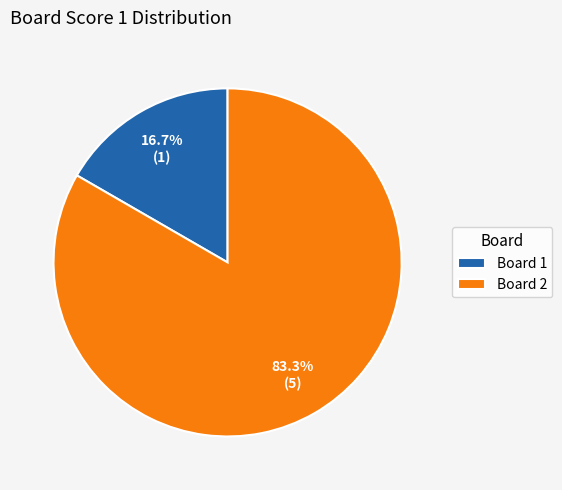

Rank the categories by value from lowest to highest.

Board 1, Board 2